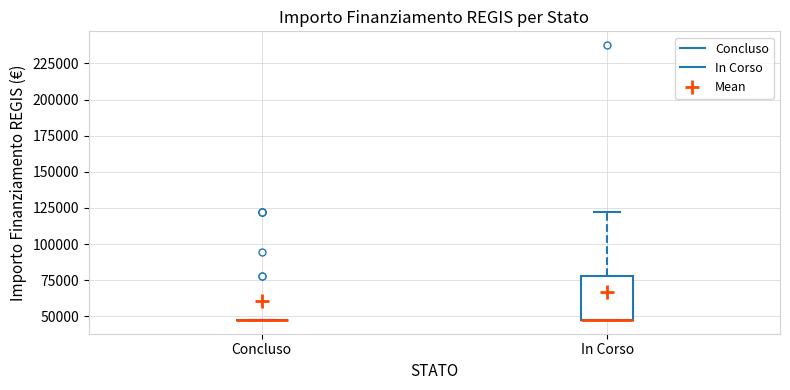

Which box is the tallest, from its lower edge to its upper edge?

In Corso